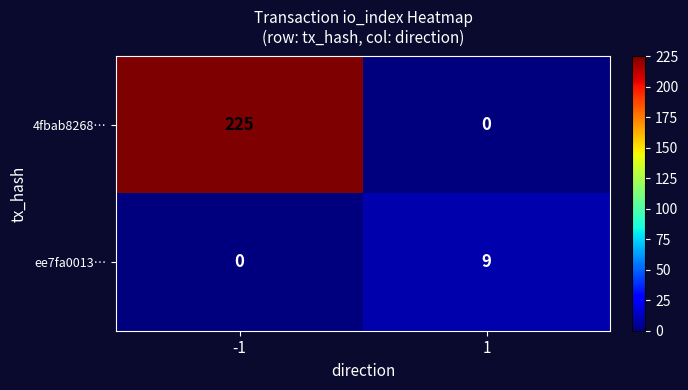

The value of ee7fa0013… at 1 is 9. True or false?

True